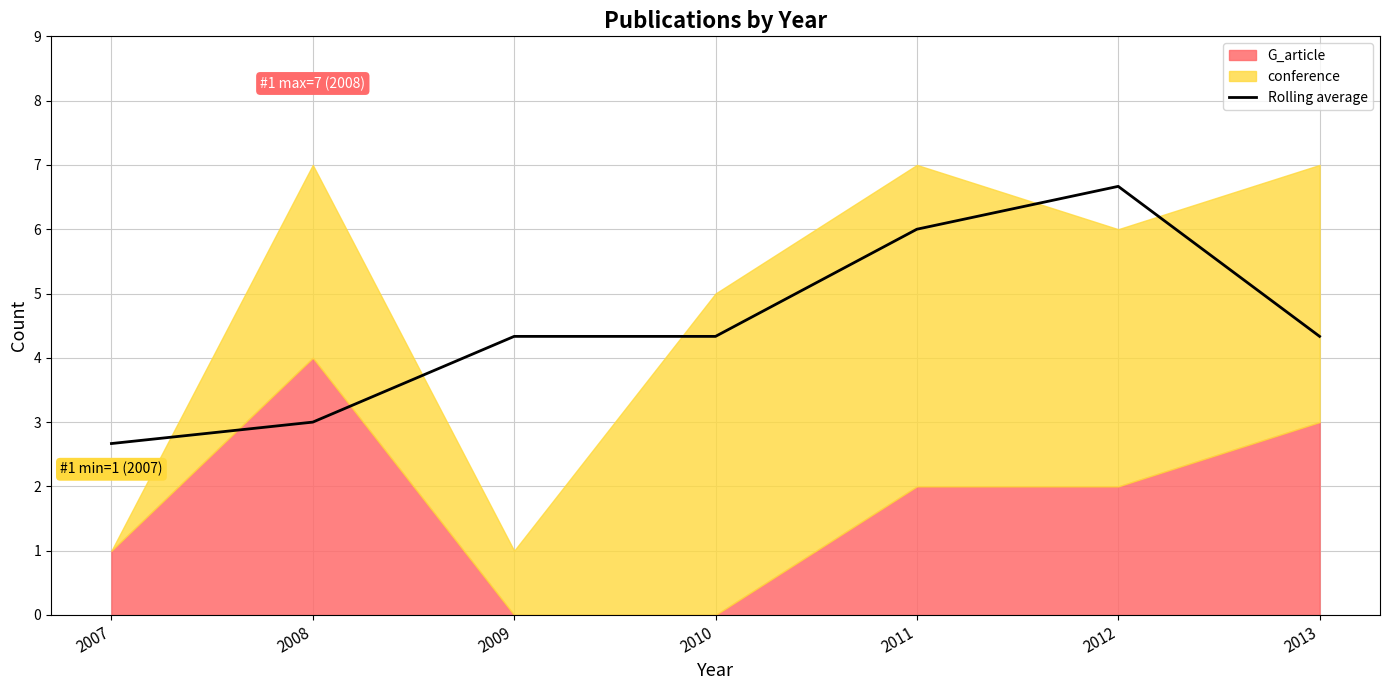

What is the difference between the maximum and minimum values?

4.0